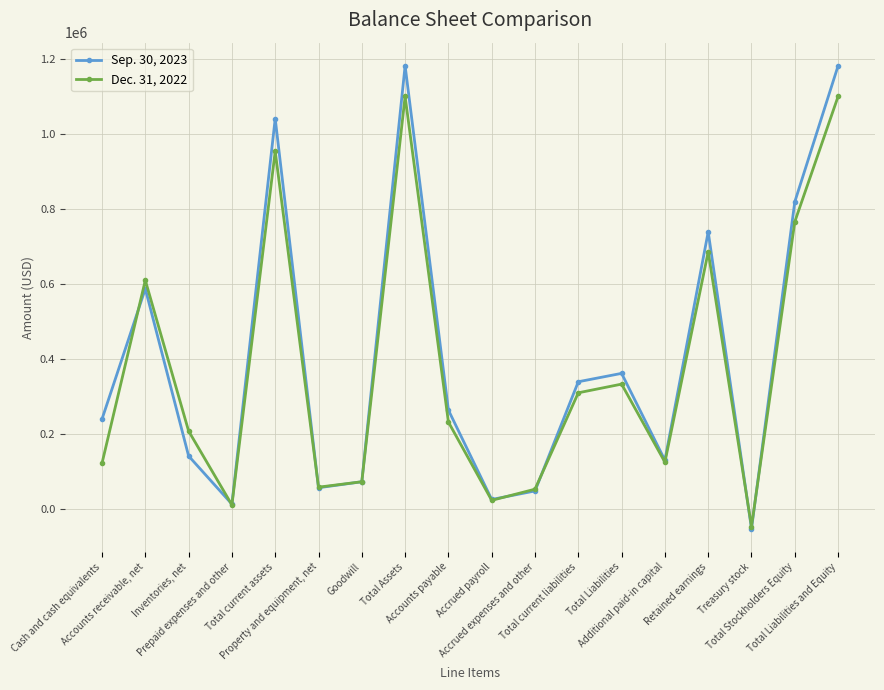

True or false: Dec. 31, 2022 has more than 1 points higher than both neighbors.

True